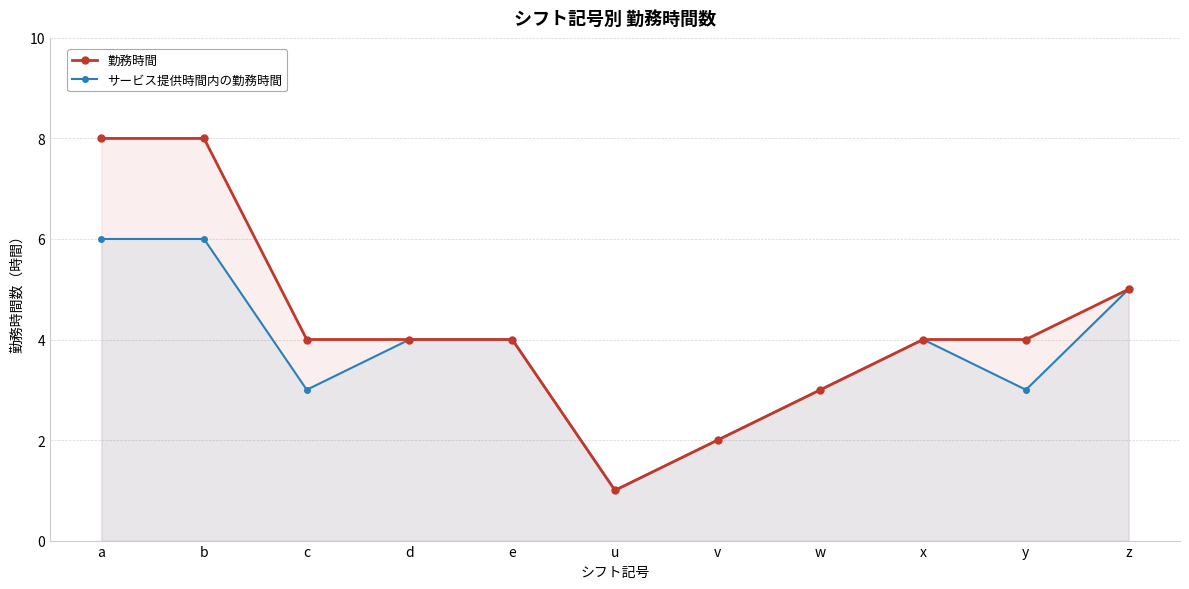

True or false: サービス提供時間内の勤務時間 and 勤務時間 intersect in this chart.

False